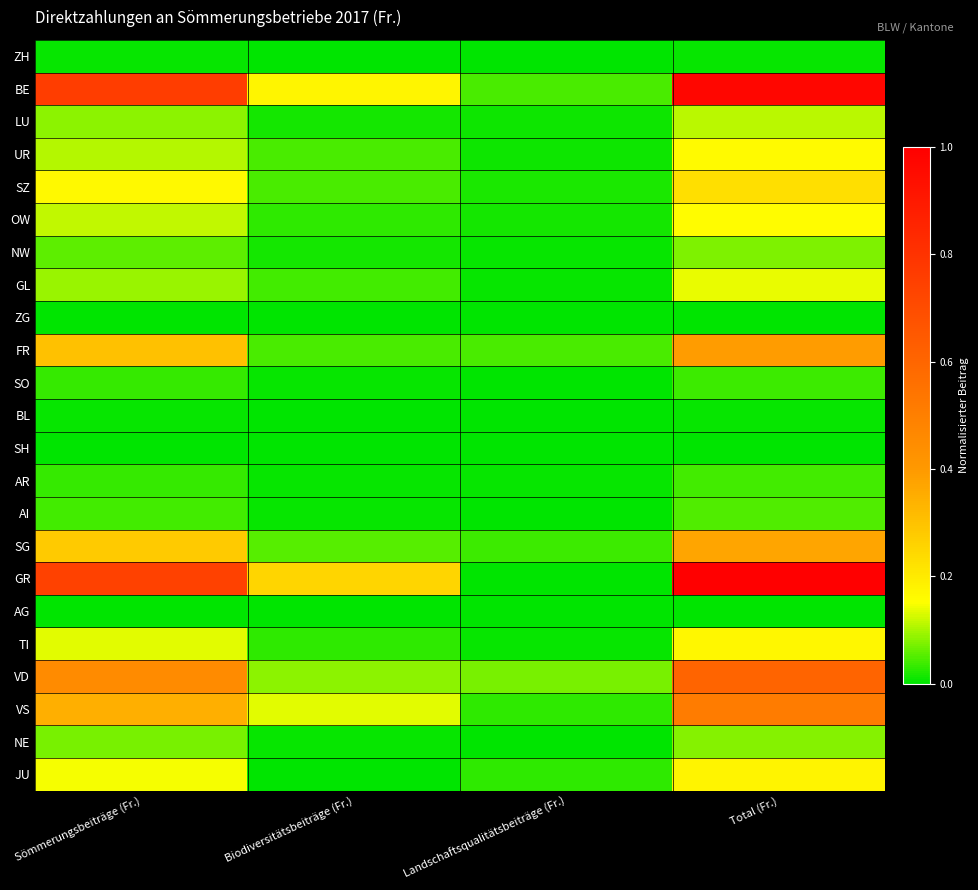

Reading right to left, list all the values displayed in this chart.

ZH: Total (Fr.)=0.0	Landschaftsqualitätsbeiträge (Fr.)=0.0	Biodiversitätsbeiträge (Fr.)=0.0	Sömmerungsbeiträge (Fr.)=0.0
BE: Total (Fr.)=1.0	Landschaftsqualitätsbeiträge (Fr.)=0.0	Biodiversitätsbeiträge (Fr.)=0.2	Sömmerungsbeiträge (Fr.)=0.8
LU: Total (Fr.)=0.1	Landschaftsqualitätsbeiträge (Fr.)=0.0	Biodiversitätsbeiträge (Fr.)=0.0	Sömmerungsbeiträge (Fr.)=0.1
UR: Total (Fr.)=0.2	Landschaftsqualitätsbeiträge (Fr.)=0.0	Biodiversitätsbeiträge (Fr.)=0.0	Sömmerungsbeiträge (Fr.)=0.1
SZ: Total (Fr.)=0.2	Landschaftsqualitätsbeiträge (Fr.)=0.0	Biodiversitätsbeiträge (Fr.)=0.0	Sömmerungsbeiträge (Fr.)=0.2
OW: Total (Fr.)=0.2	Landschaftsqualitätsbeiträge (Fr.)=0.0	Biodiversitätsbeiträge (Fr.)=0.0	Sömmerungsbeiträge (Fr.)=0.1
NW: Total (Fr.)=0.1	Landschaftsqualitätsbeiträge (Fr.)=0.0	Biodiversitätsbeiträge (Fr.)=0.0	Sömmerungsbeiträge (Fr.)=0.1
GL: Total (Fr.)=0.1	Landschaftsqualitätsbeiträge (Fr.)=0.0	Biodiversitätsbeiträge (Fr.)=0.0	Sömmerungsbeiträge (Fr.)=0.1
ZG: Total (Fr.)=0.0	Landschaftsqualitätsbeiträge (Fr.)=0.0	Biodiversitätsbeiträge (Fr.)=0.0	Sömmerungsbeiträge (Fr.)=0.0
FR: Total (Fr.)=0.4	Landschaftsqualitätsbeiträge (Fr.)=0.0	Biodiversitätsbeiträge (Fr.)=0.0	Sömmerungsbeiträge (Fr.)=0.3
SO: Total (Fr.)=0.0	Landschaftsqualitätsbeiträge (Fr.)=0.0	Biodiversitätsbeiträge (Fr.)=0.0	Sömmerungsbeiträge (Fr.)=0.0
BL: Total (Fr.)=0.0	Landschaftsqualitätsbeiträge (Fr.)=0.0	Biodiversitätsbeiträge (Fr.)=0.0	Sömmerungsbeiträge (Fr.)=0.0
SH: Total (Fr.)=0.0	Landschaftsqualitätsbeiträge (Fr.)=0.0	Biodiversitätsbeiträge (Fr.)=0.0	Sömmerungsbeiträge (Fr.)=0.0
AR: Total (Fr.)=0.0	Landschaftsqualitätsbeiträge (Fr.)=0.0	Biodiversitätsbeiträge (Fr.)=0.0	Sömmerungsbeiträge (Fr.)=0.0
AI: Total (Fr.)=0.0	Landschaftsqualitätsbeiträge (Fr.)=0.0	Biodiversitätsbeiträge (Fr.)=0.0	Sömmerungsbeiträge (Fr.)=0.0
SG: Total (Fr.)=0.4	Landschaftsqualitätsbeiträge (Fr.)=0.0	Biodiversitätsbeiträge (Fr.)=0.1	Sömmerungsbeiträge (Fr.)=0.3
GR: Total (Fr.)=1.0	Landschaftsqualitätsbeiträge (Fr.)=0.0	Biodiversitätsbeiträge (Fr.)=0.3	Sömmerungsbeiträge (Fr.)=0.7
AG: Total (Fr.)=0.0	Landschaftsqualitätsbeiträge (Fr.)=0.0	Biodiversitätsbeiträge (Fr.)=0.0	Sömmerungsbeiträge (Fr.)=0.0
TI: Total (Fr.)=0.2	Landschaftsqualitätsbeiträge (Fr.)=0.0	Biodiversitätsbeiträge (Fr.)=0.0	Sömmerungsbeiträge (Fr.)=0.1
VD: Total (Fr.)=0.6	Landschaftsqualitätsbeiträge (Fr.)=0.1	Biodiversitätsbeiträge (Fr.)=0.1	Sömmerungsbeiträge (Fr.)=0.5
VS: Total (Fr.)=0.5	Landschaftsqualitätsbeiträge (Fr.)=0.0	Biodiversitätsbeiträge (Fr.)=0.1	Sömmerungsbeiträge (Fr.)=0.3
NE: Total (Fr.)=0.1	Landschaftsqualitätsbeiträge (Fr.)=0.0	Biodiversitätsbeiträge (Fr.)=0.0	Sömmerungsbeiträge (Fr.)=0.1
JU: Total (Fr.)=0.2	Landschaftsqualitätsbeiträge (Fr.)=0.0	Biodiversitätsbeiträge (Fr.)=0.0	Sömmerungsbeiträge (Fr.)=0.1